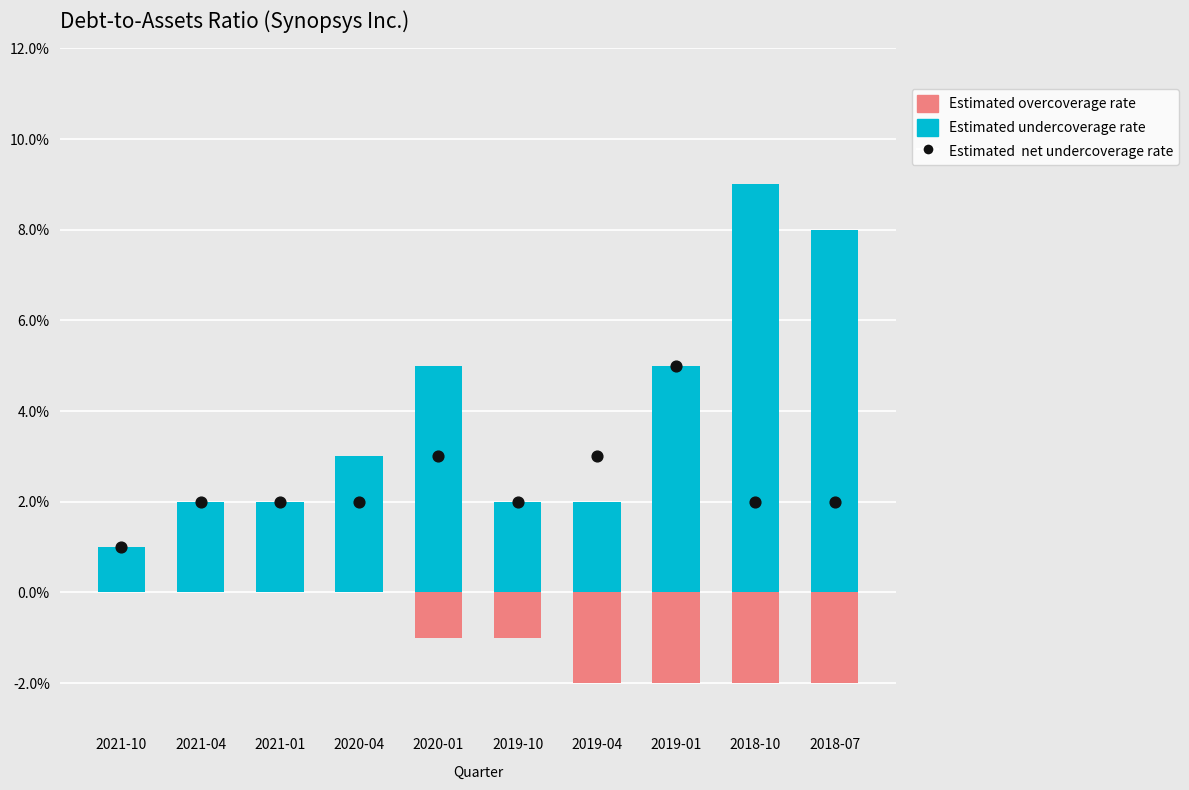

Which series has the largest total across all categories?

Estimated undercoverage rate